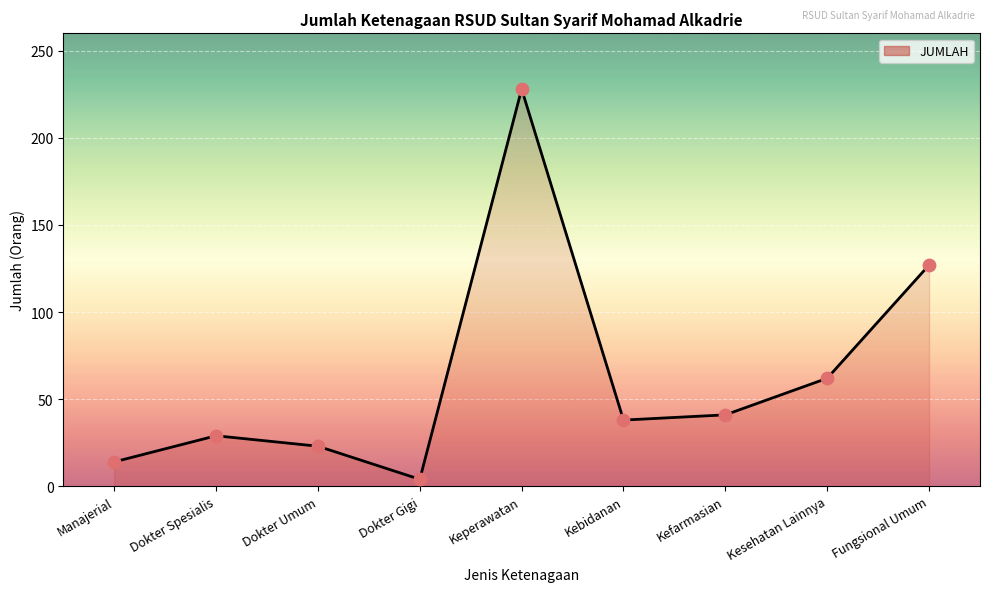

What is the ratio of the value at Dokter Gigi to the value at Dokter Spesialis?

0.1